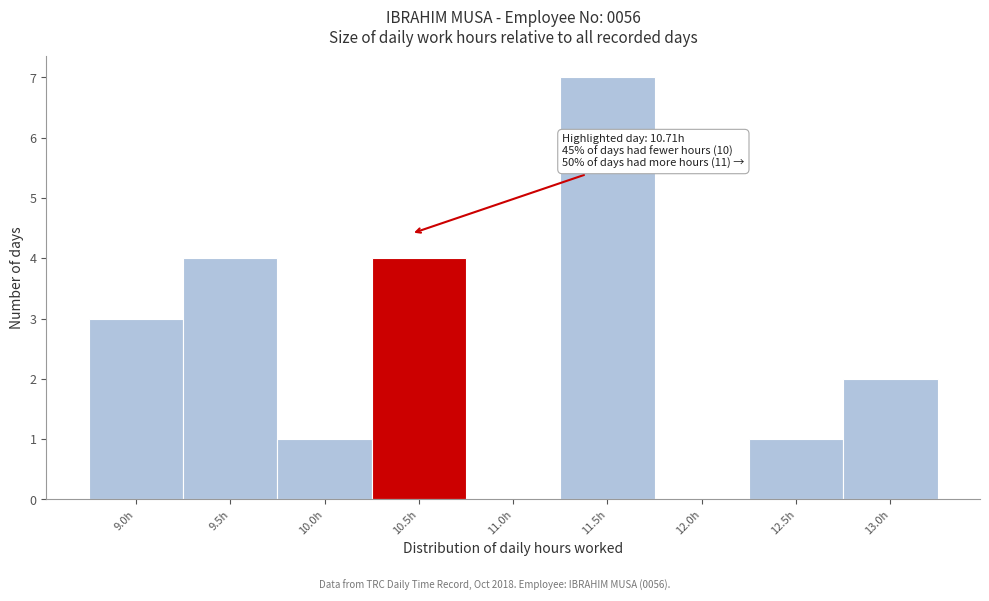

Reading left to right, list all the values displayed in this chart.

9.0h=3	9.5h=4	10.0h=1	10.5h=4	11.0h=0	11.5h=7	12.0h=0	12.5h=1	13.0h=2